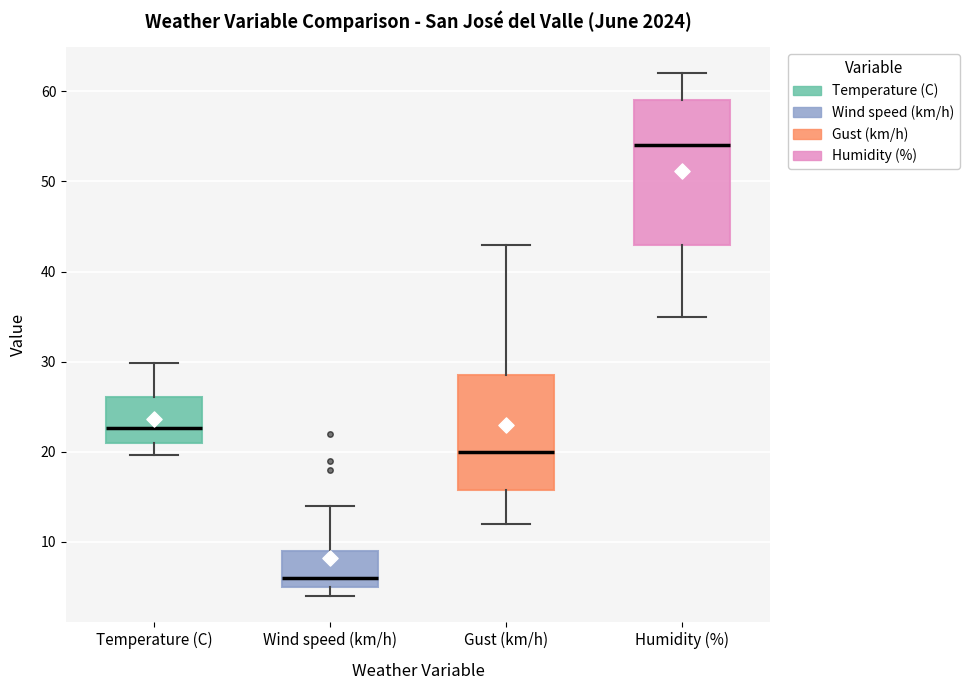

Which box is the tallest, from its lower edge to its upper edge?

Humidity (%)